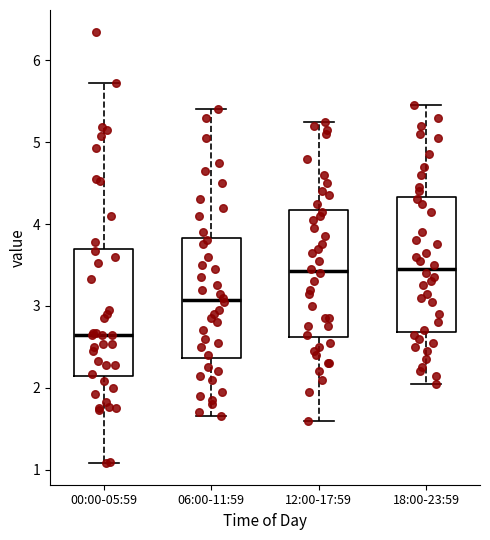

Where does the upper whisker of the box for 00:00-05:59 end on the y-axis? The values are not printed on the chart, so give them approximately, as read against the axis.

5.7